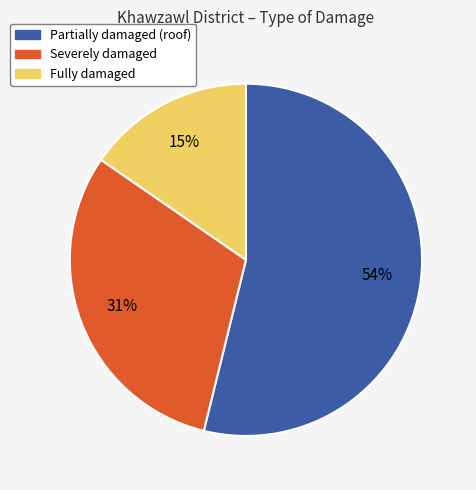

How many slices are in this pie chart?

3